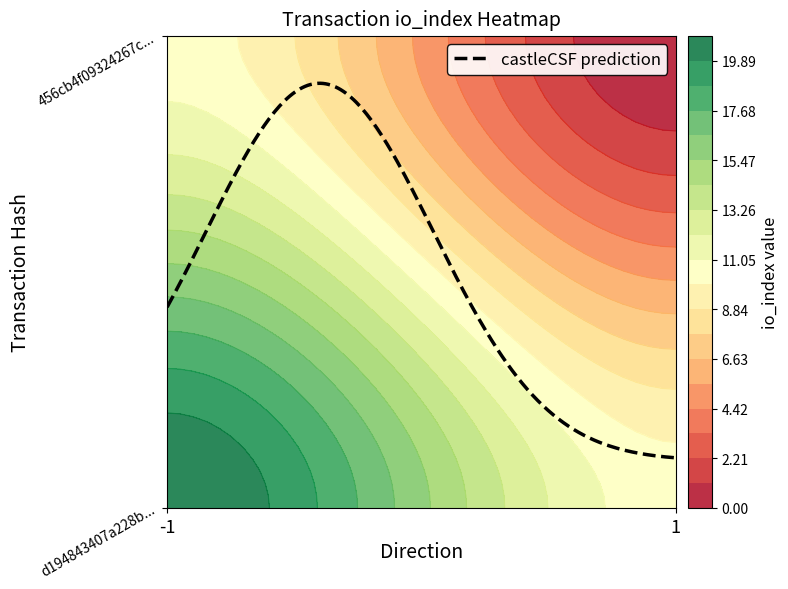

Between direction and io_index, which is larger?

io_index